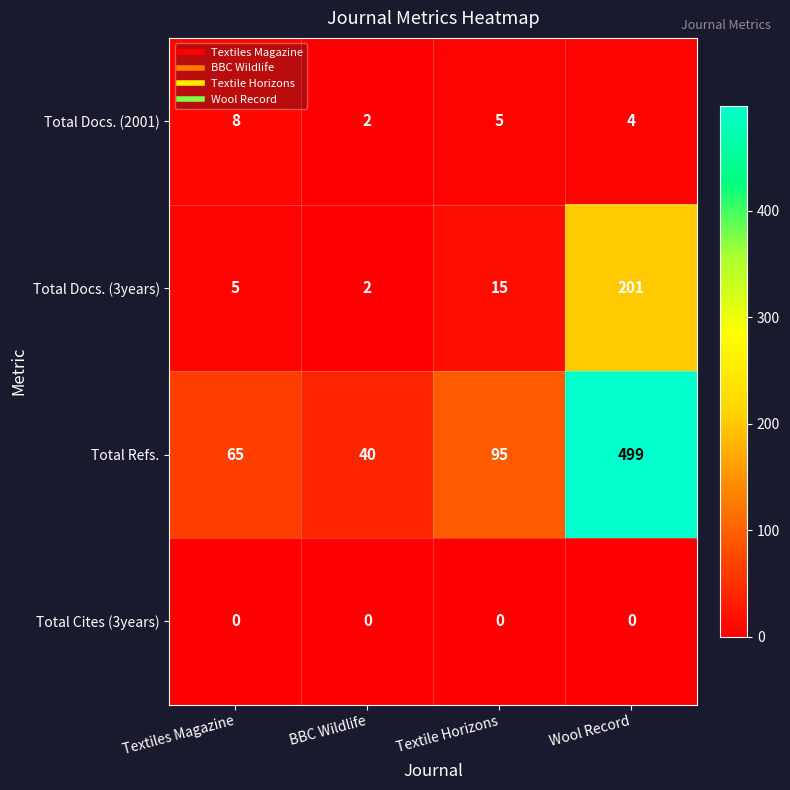

Where is Total Refs. nearest to the value 269?

Textile Horizons